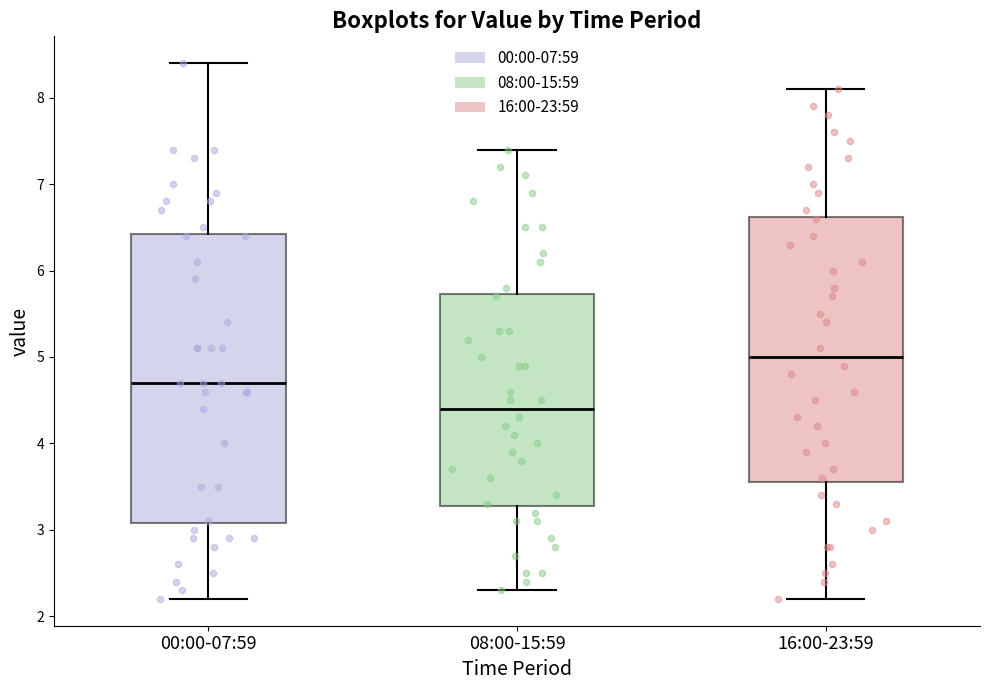

Which box is the tallest, from its lower edge to its upper edge?

00:00-07:59